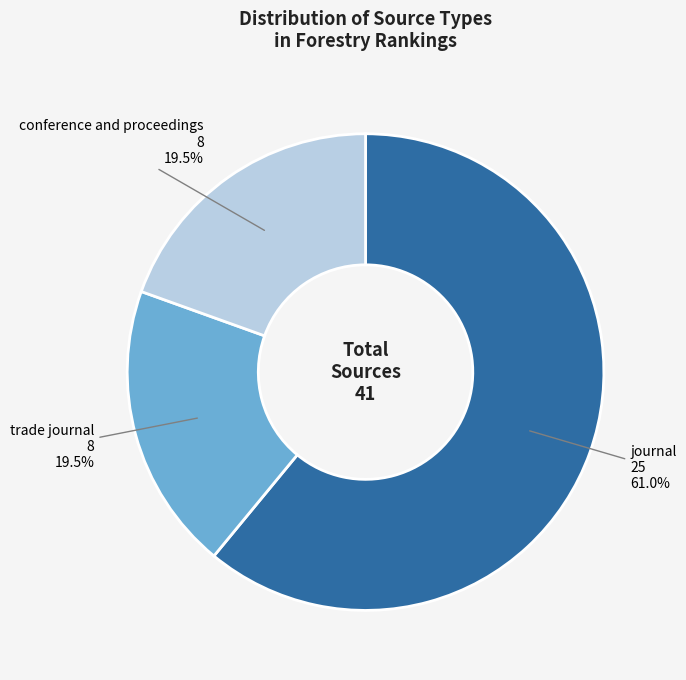

Does trade journal account for over 50% of the chart?

No